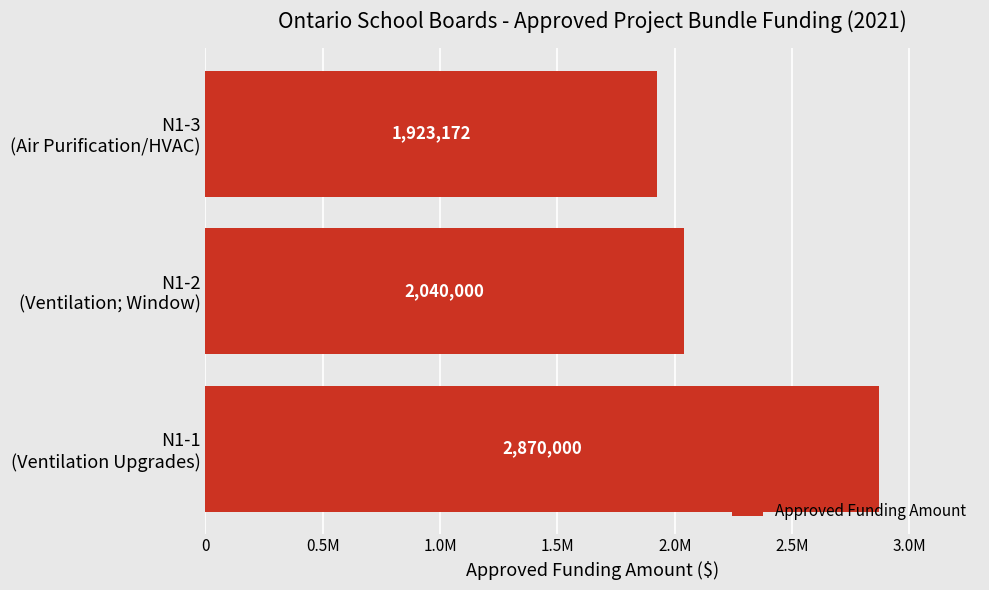

Are the bars horizontal?

Yes